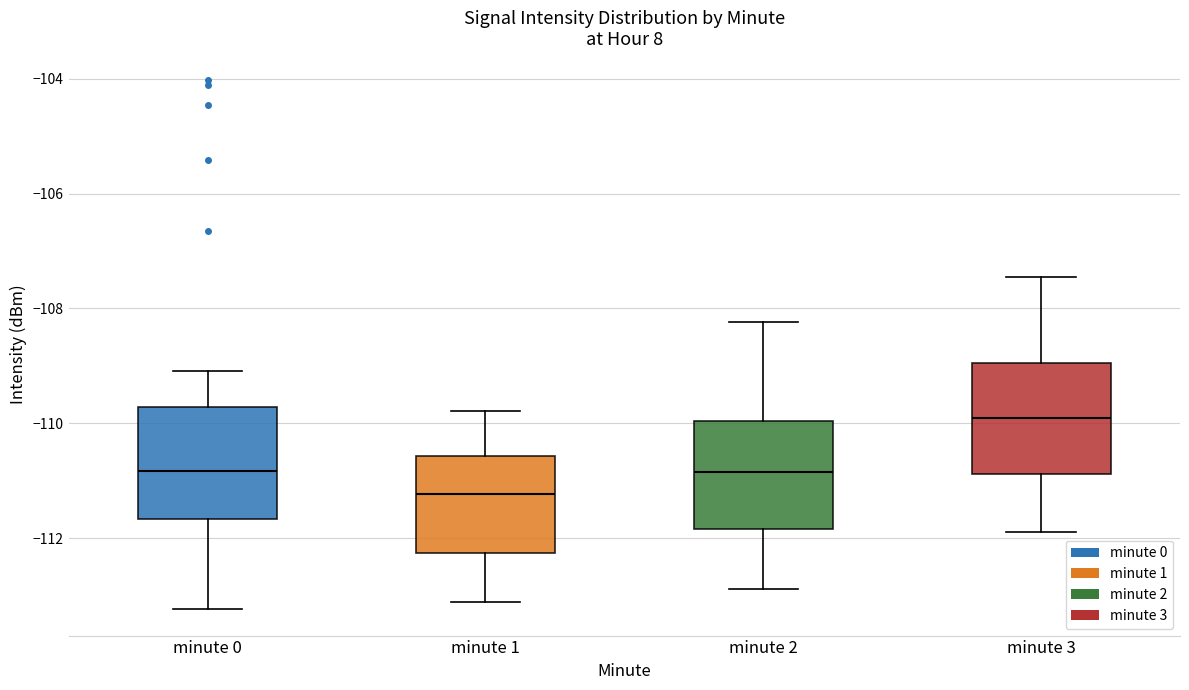

Reading left to right, read every box against the y-axis: the position of its median line, the range the box covers, and the ends of its whiskers. The values are not printed on the chart, so give them approximately, as read against the axis.

minute 0: median -110.8, box -111.6 to -109.8, whiskers -113.2 to -109.0
minute 1: median -111.2, box -112.2 to -110.6, whiskers -113.2 to -109.8
minute 2: median -110.8, box -111.8 to -110.0, whiskers -112.8 to -108.2
minute 3: median -110.0, box -110.8 to -109.0, whiskers -111.8 to -107.4